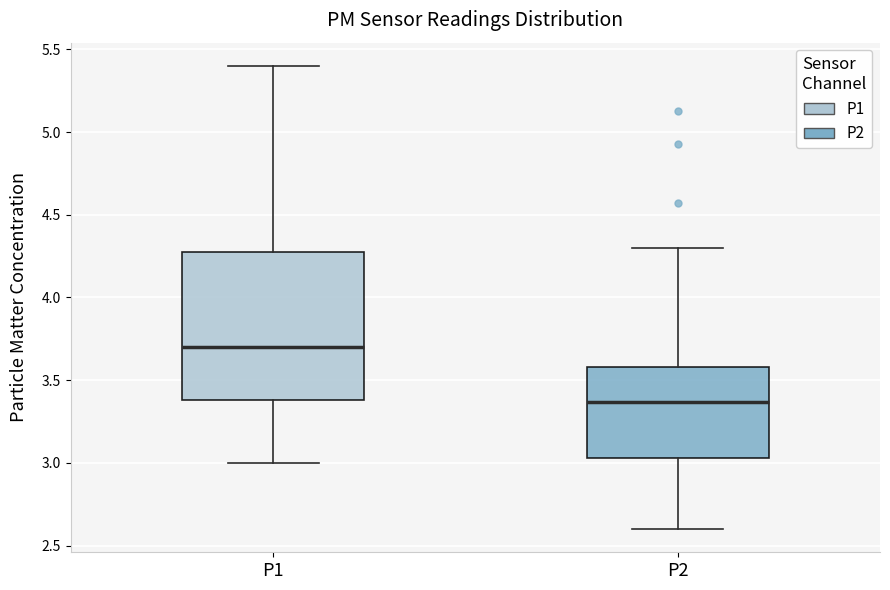

Which box is the tallest, from its lower edge to its upper edge?

P1